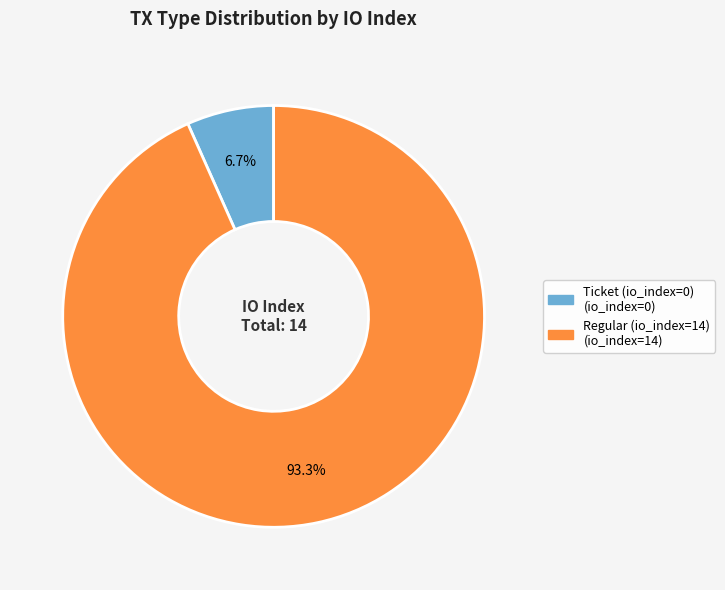

Which slice is the smallest?

Ticket (io_index=0)